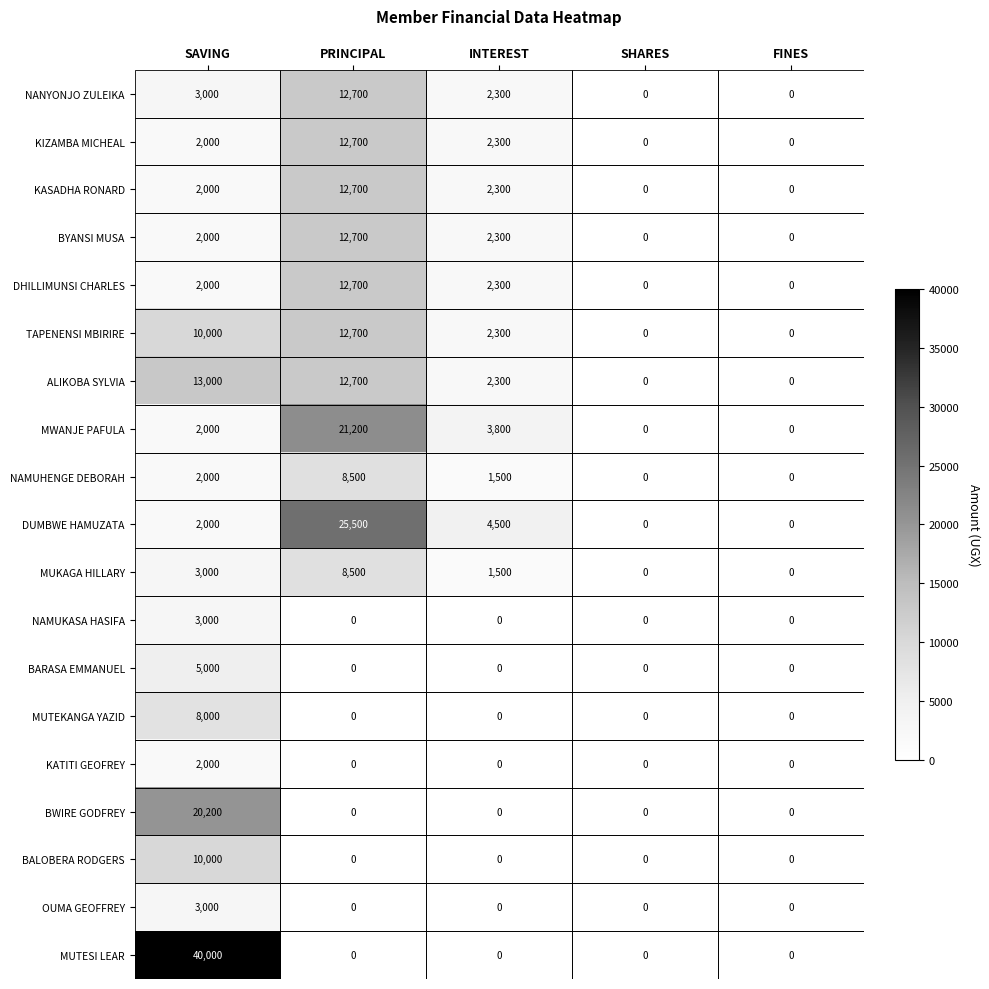

What is the sum of all BWIRE GODFREY values?

20200